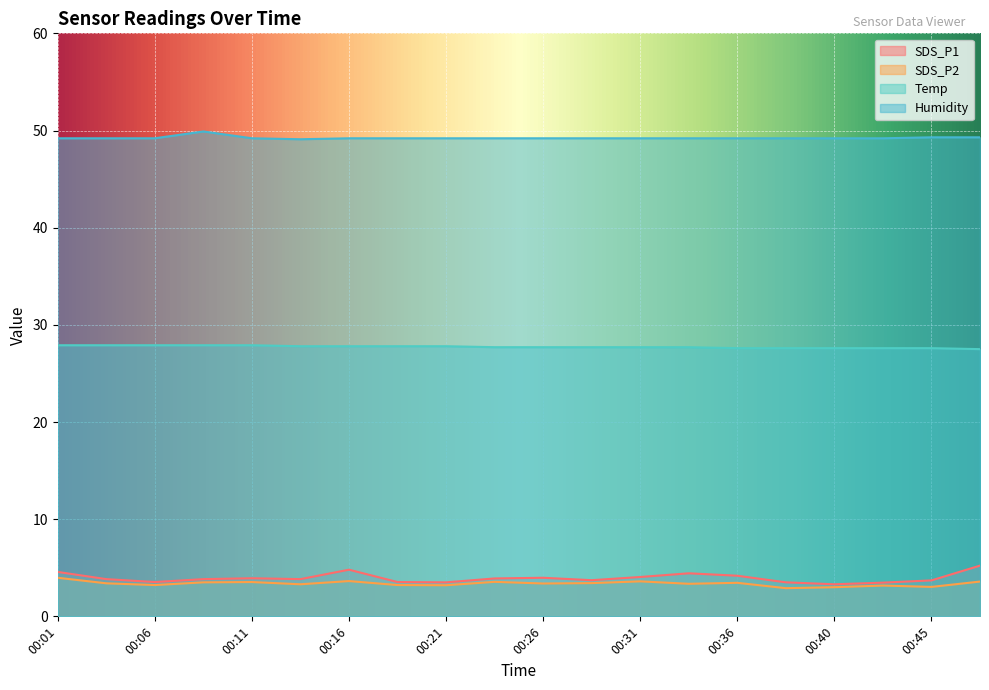

What is the minimum value for Temp?

27.5